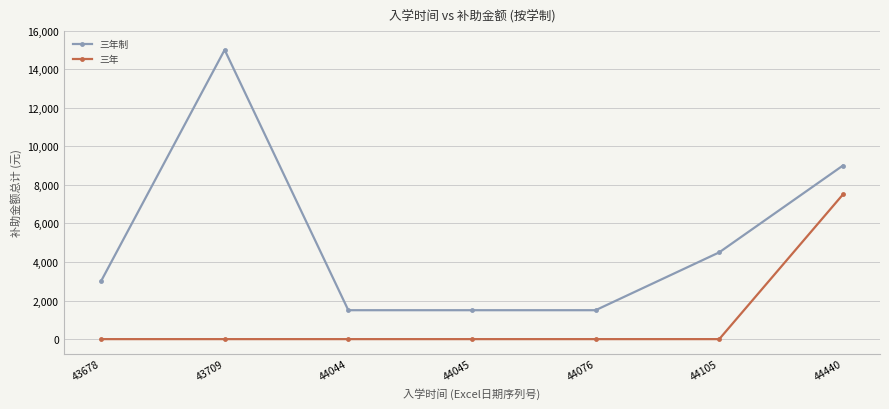

Where is the first local maximum for 三年制?

43709